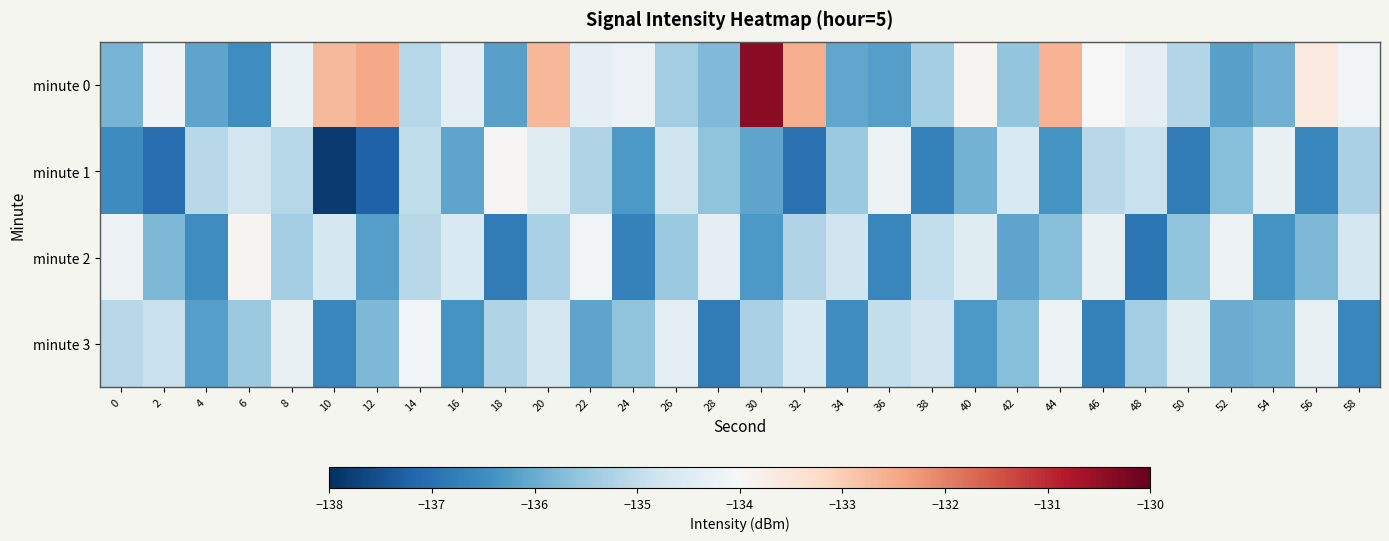

Reading left to right, transcribe all the data shown in this chart.

minute 0: 0=-135.9	2=-134.1	4=-136.1	6=-136.5	8=-134.3	10=-132.7	12=-132.5	14=-135.1	16=-134.3	18=-136.2	20=-132.7	22=-134.4	24=-134.2	26=-135.4	28=-135.8	30=-130.4	32=-132.5	34=-136.1	36=-136.2	38=-135.3	40=-133.9	42=-135.6	44=-132.6	46=-134.0	48=-134.4	50=-135.2	52=-136.2	54=-135.9	56=-133.6	58=-134.1
minute 1: 0=-136.5	2=-137.1	4=-135.1	6=-134.7	8=-135.1	10=-137.8	12=-137.2	14=-135.0	16=-136.1	18=-133.9	20=-134.5	22=-135.2	24=-136.3	26=-134.8	28=-135.6	30=-136.1	32=-137.0	34=-135.5	36=-134.2	38=-136.7	40=-135.9	42=-134.6	44=-136.4	46=-135.1	48=-134.9	50=-136.8	52=-135.7	54=-134.3	56=-136.6	58=-135.3
minute 2: 0=-134.2	2=-135.8	4=-136.5	6=-133.9	8=-135.4	10=-134.7	12=-136.2	14=-135.1	16=-134.6	18=-136.8	20=-135.3	22=-134.1	24=-136.7	26=-135.5	28=-134.4	30=-136.3	32=-135.2	34=-134.8	36=-136.6	38=-135.0	40=-134.5	42=-136.1	44=-135.7	46=-134.3	48=-136.9	50=-135.6	52=-134.2	54=-136.4	56=-135.8	58=-134.7
minute 3: 0=-135.1	2=-134.9	4=-136.2	6=-135.5	8=-134.3	10=-136.6	12=-135.8	14=-134.1	16=-136.4	18=-135.2	20=-134.7	22=-136.1	24=-135.6	26=-134.4	28=-136.8	30=-135.3	32=-134.6	34=-136.5	36=-135.0	38=-134.8	40=-136.3	42=-135.7	44=-134.2	46=-136.7	48=-135.4	50=-134.5	52=-136.0	54=-135.9	56=-134.3	58=-136.6